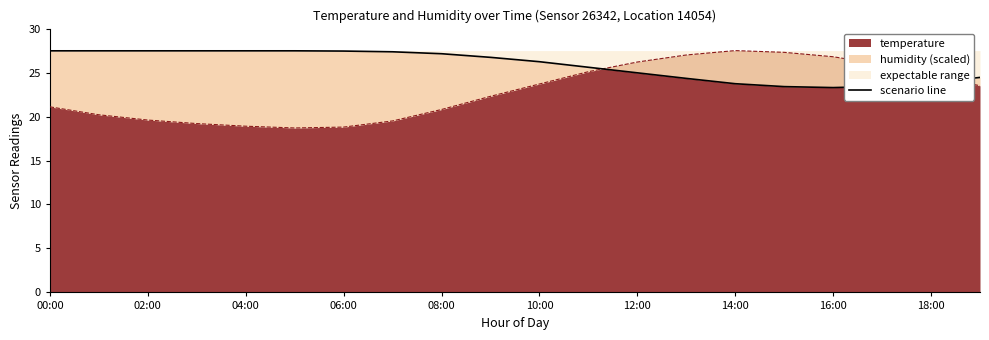

Where does the temperature series first go above 23?

10:00